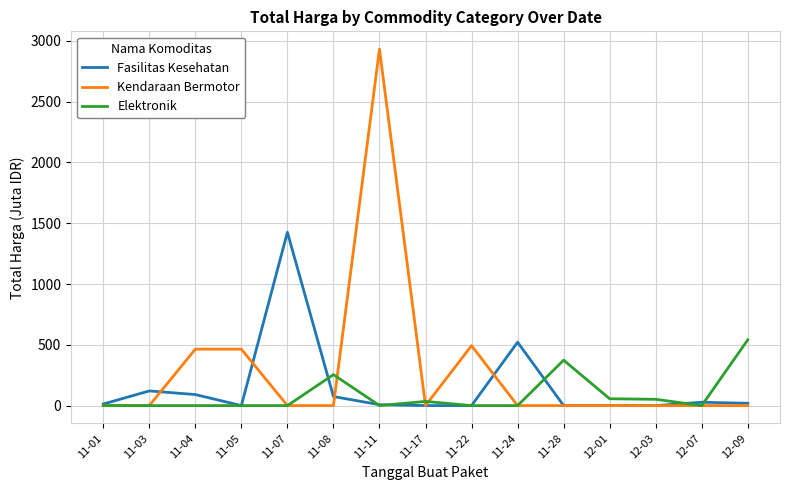

What is the difference between the second highest and second lowest values in the Kendaraan Bermotor series?

493.0